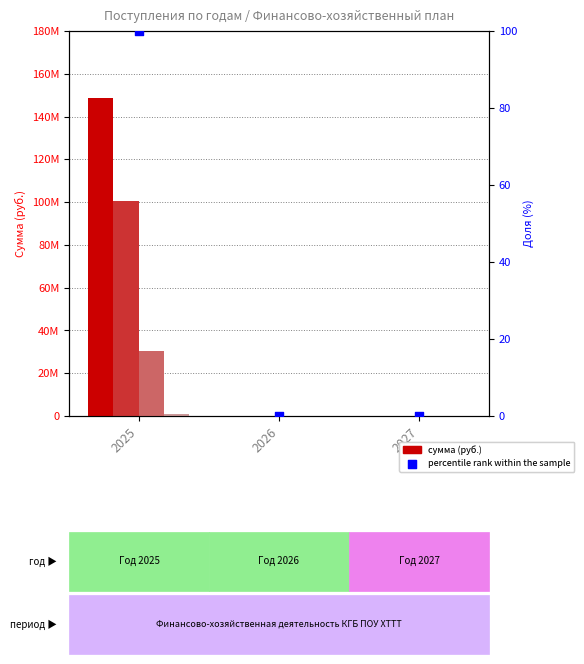

At how many categories does at least one series exceed 55752687?

1